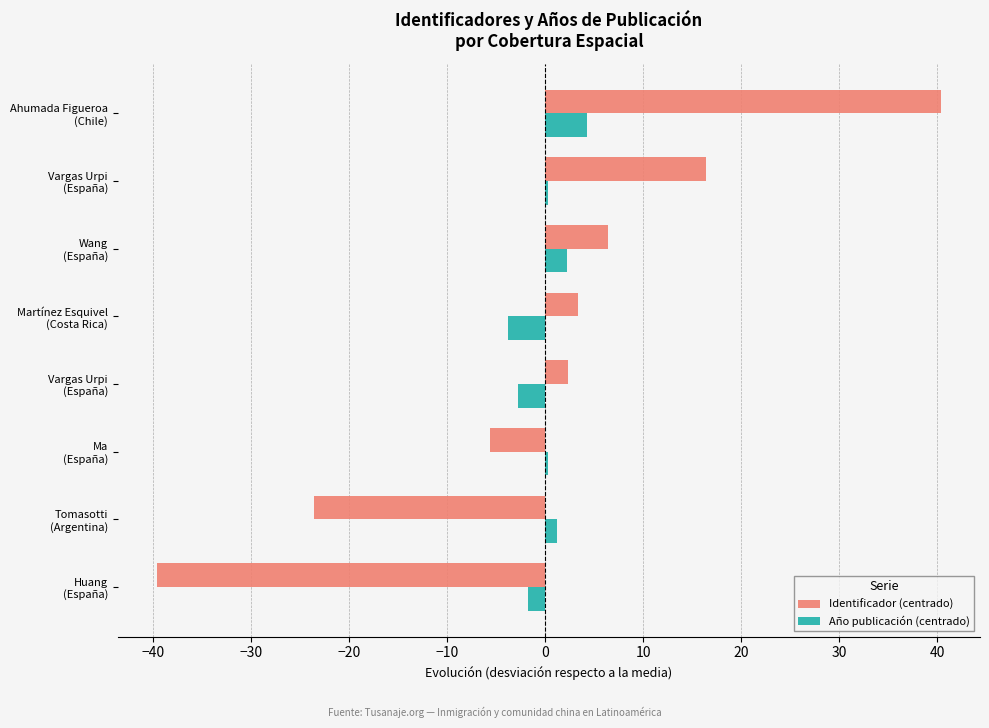

How many data points in Identificador (centrado) are above 3?

4